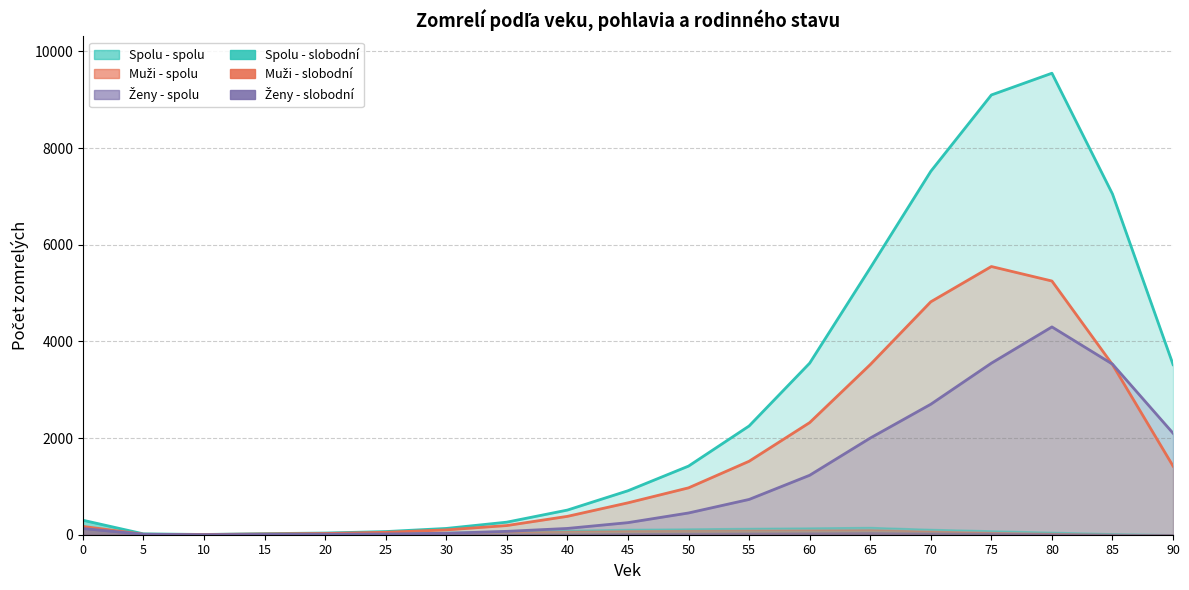

What is the sum of the Spolu - spolu values at 60 and 90?

7070